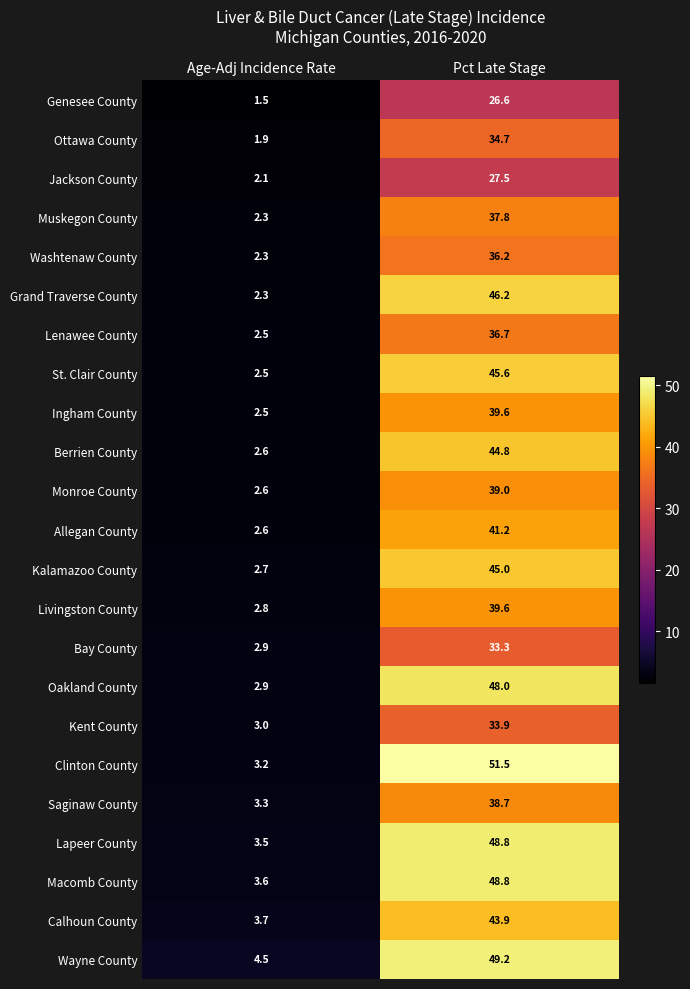

At which category is the sum across all series the highest?

Pct Late Stage